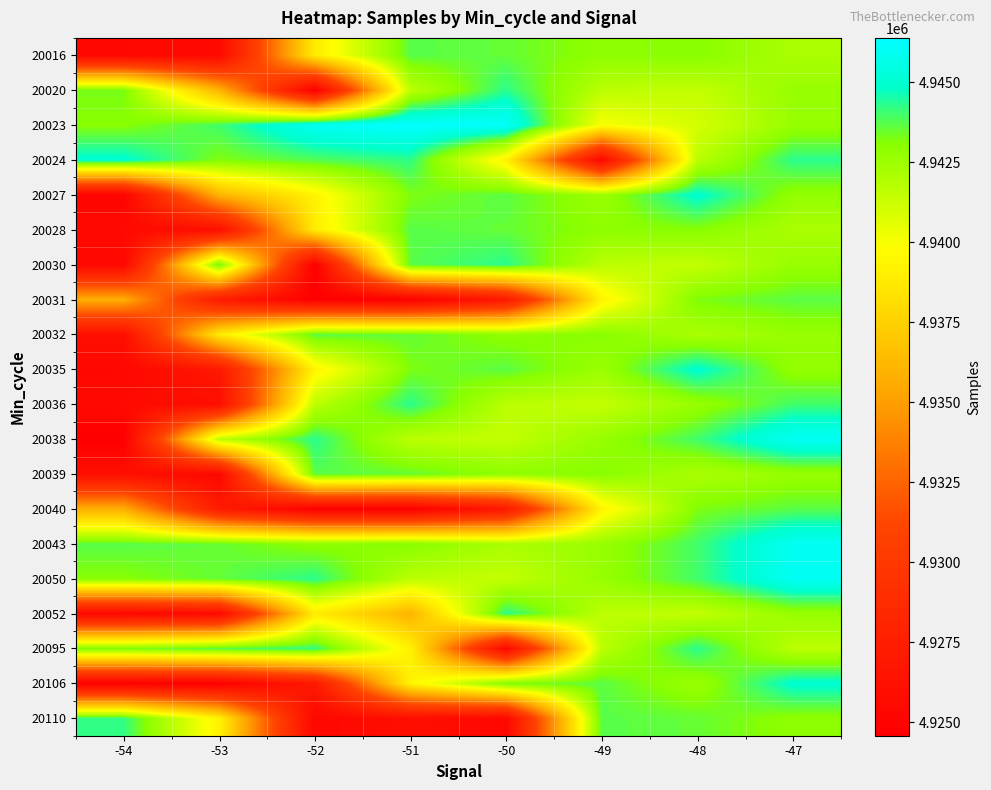

How many series are shown in this chart?

20